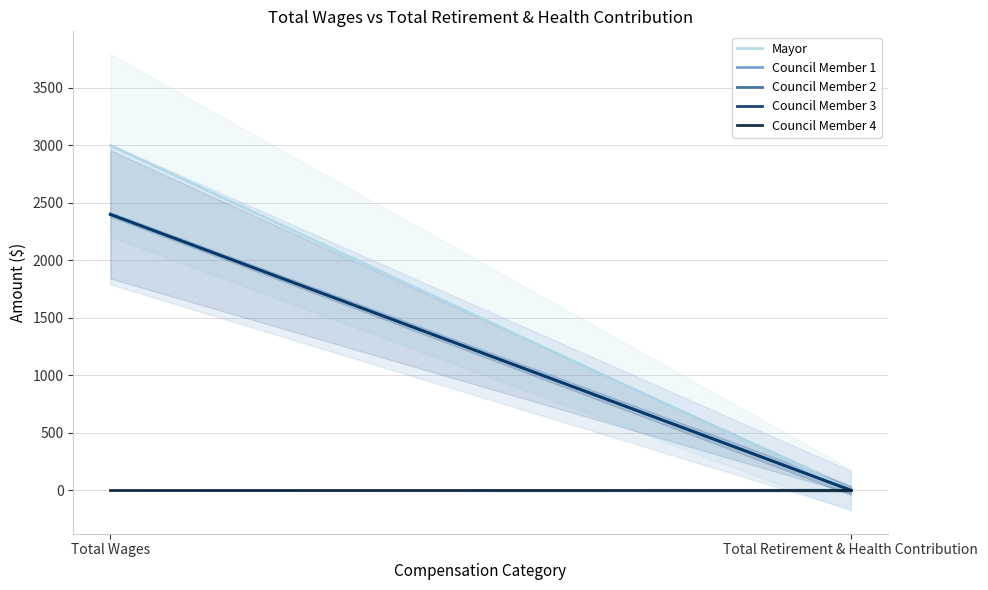

Between Total Wages and Total Retirement & Health Contribution, which is larger?

Total Wages